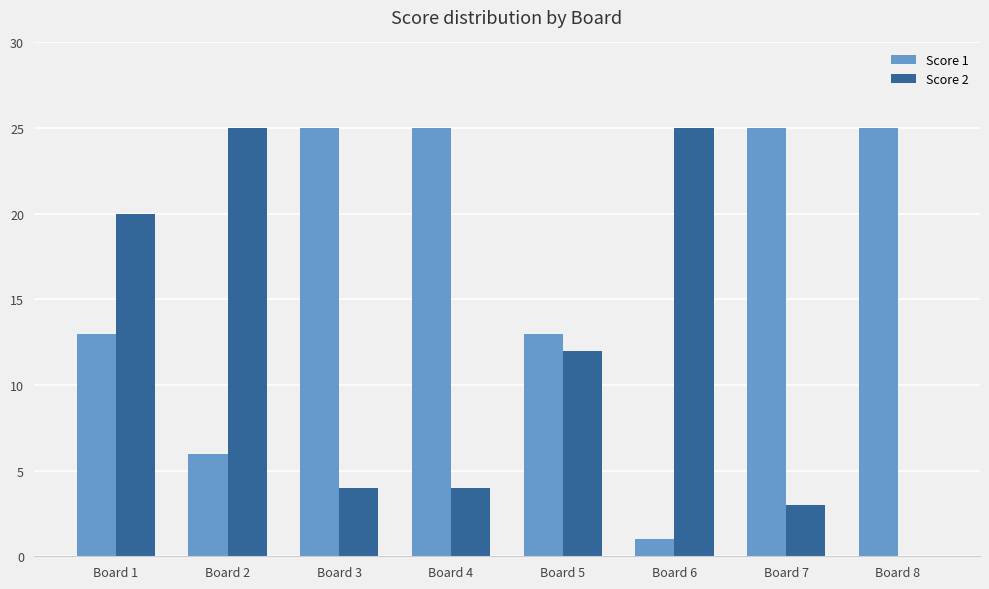

Reading right to left, extract all data points from this chart.

Score 1: Board 8=25	Board 7=25	Board 6=1	Board 5=13	Board 4=25	Board 3=25	Board 2=6	Board 1=13
Score 2: Board 8=0	Board 7=3	Board 6=25	Board 5=12	Board 4=4	Board 3=4	Board 2=25	Board 1=20